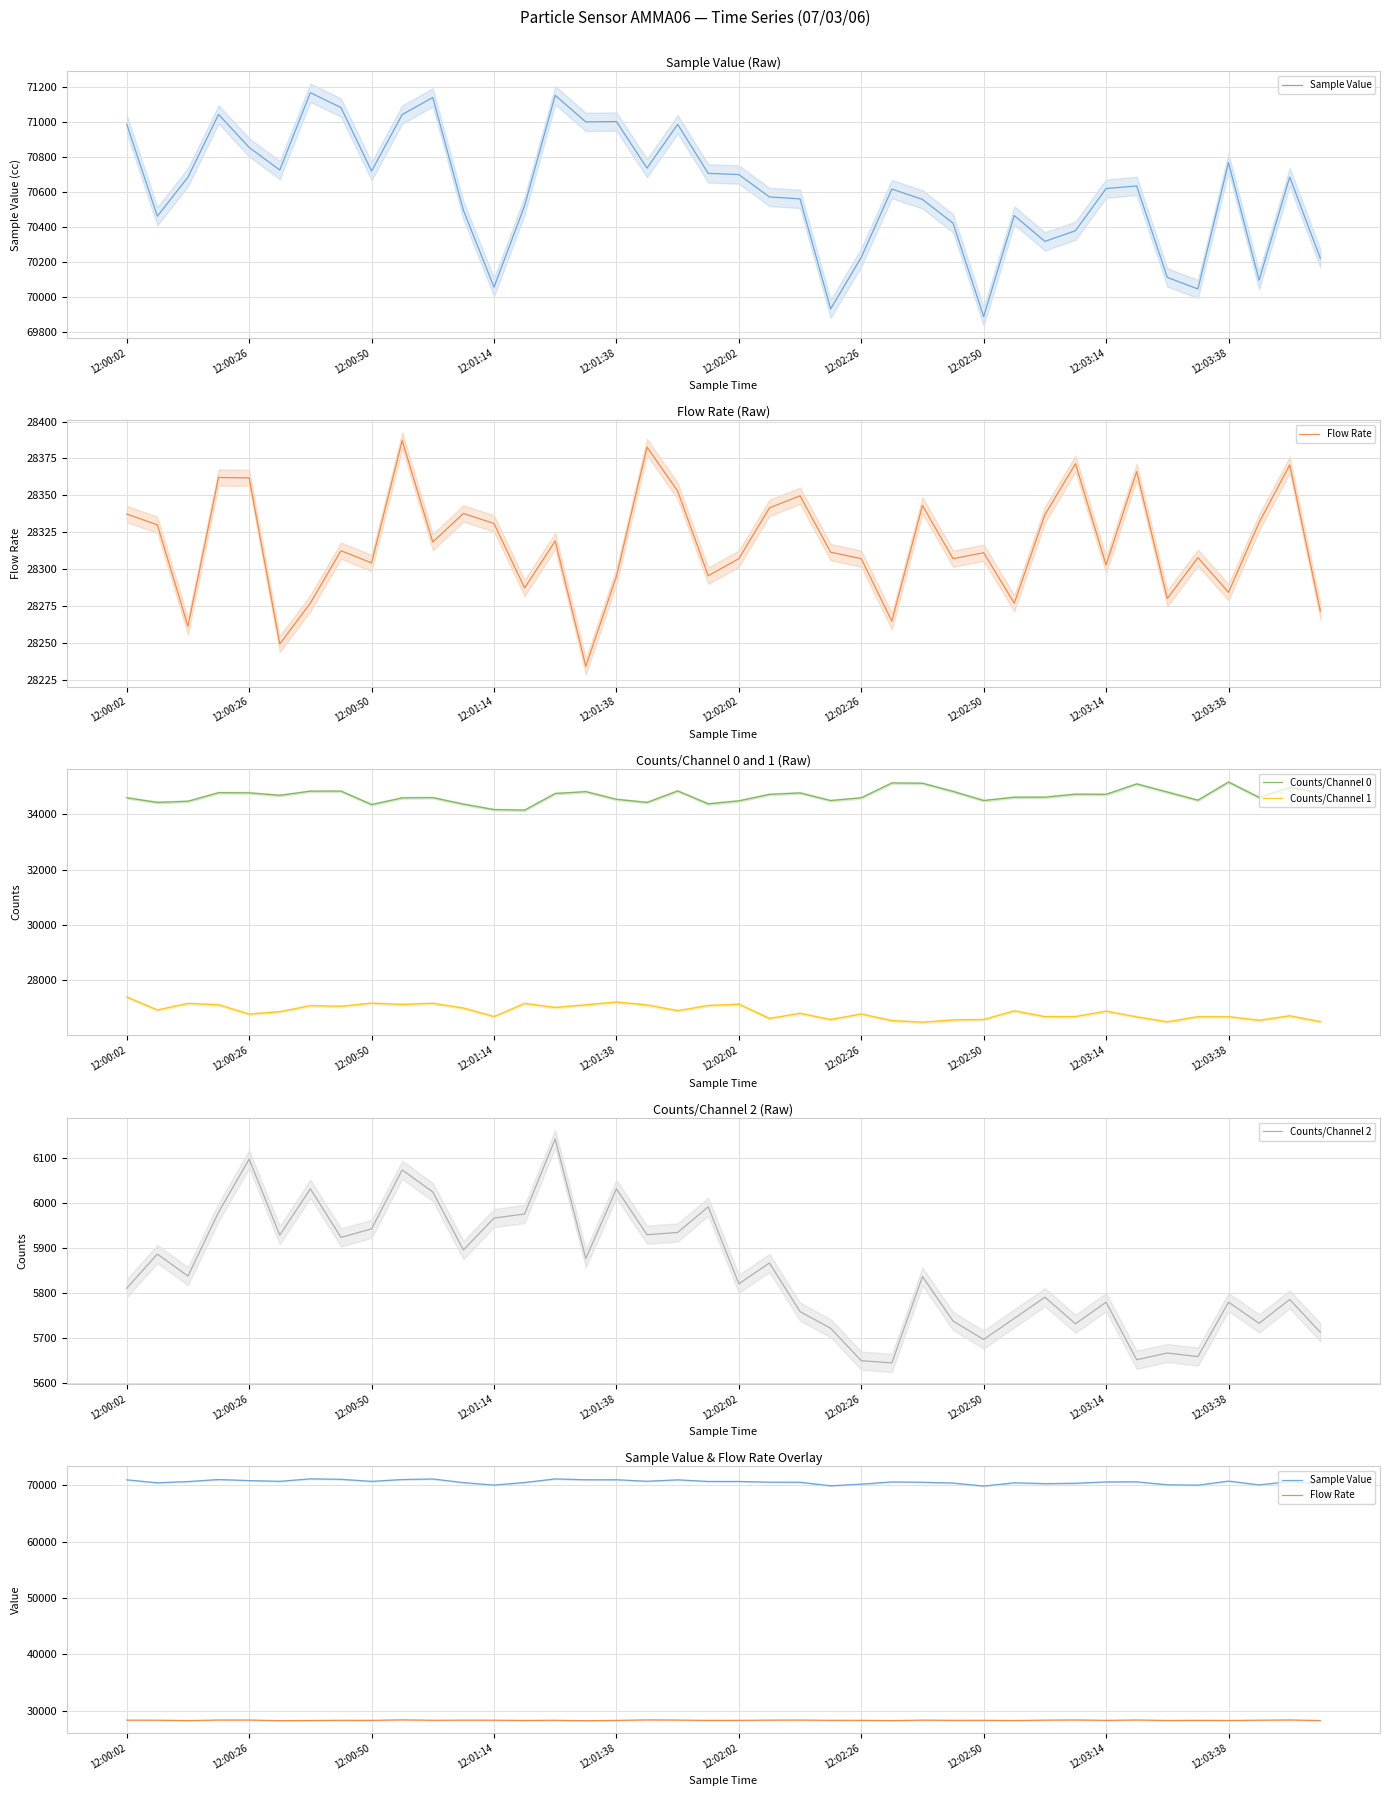

Which series has the largest range (max minus min)?

Sample Value